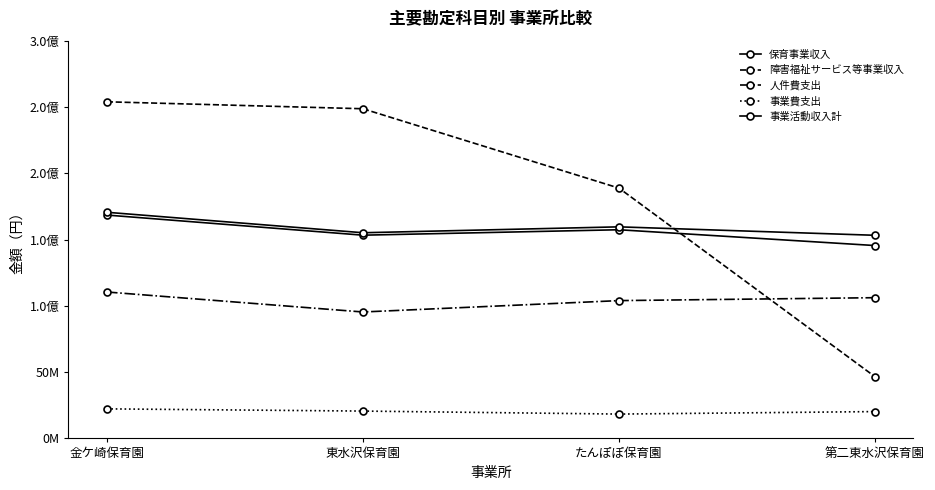

At which label does 障害福祉サービス等事業収入 reach its minimum?

第二東水沢保育園